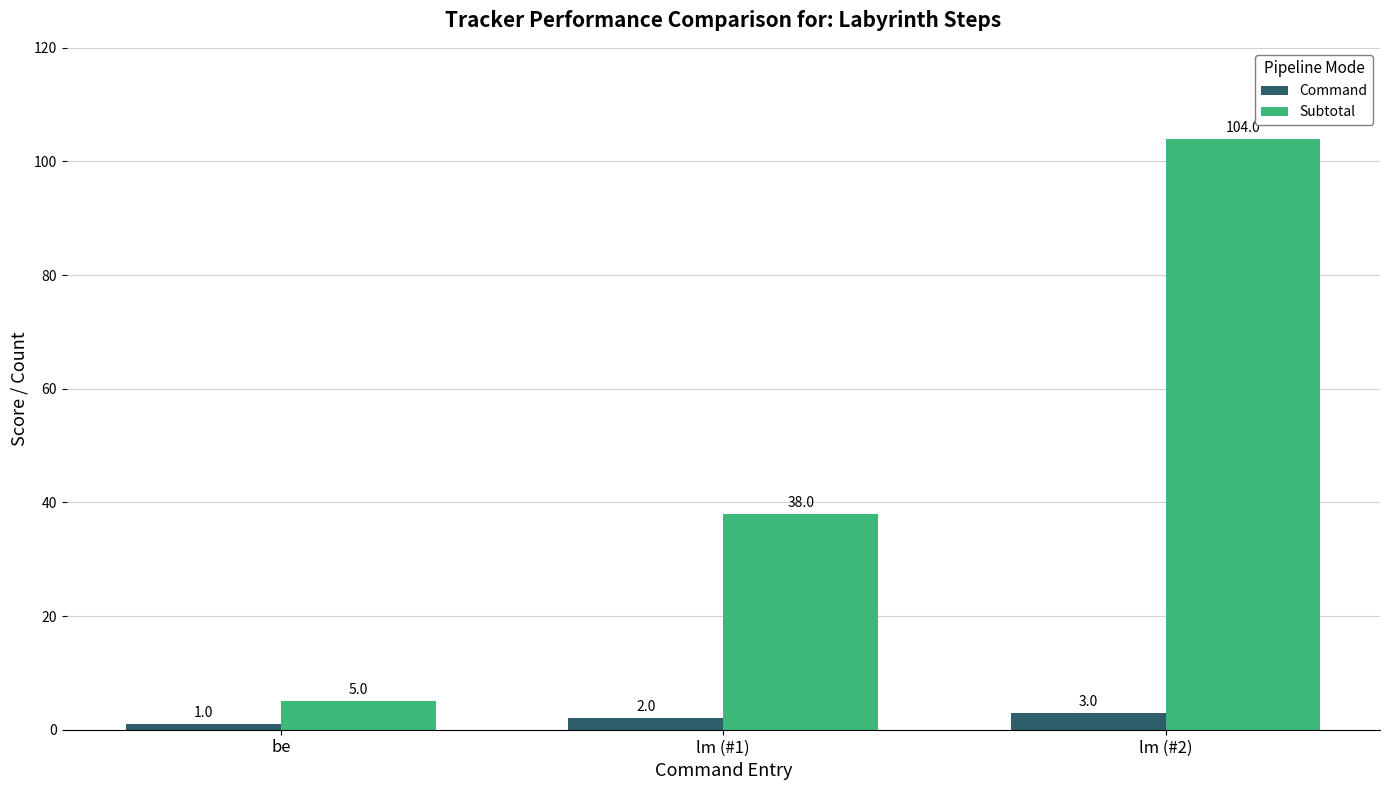

At how many categories does at least one series exceed 18?

2